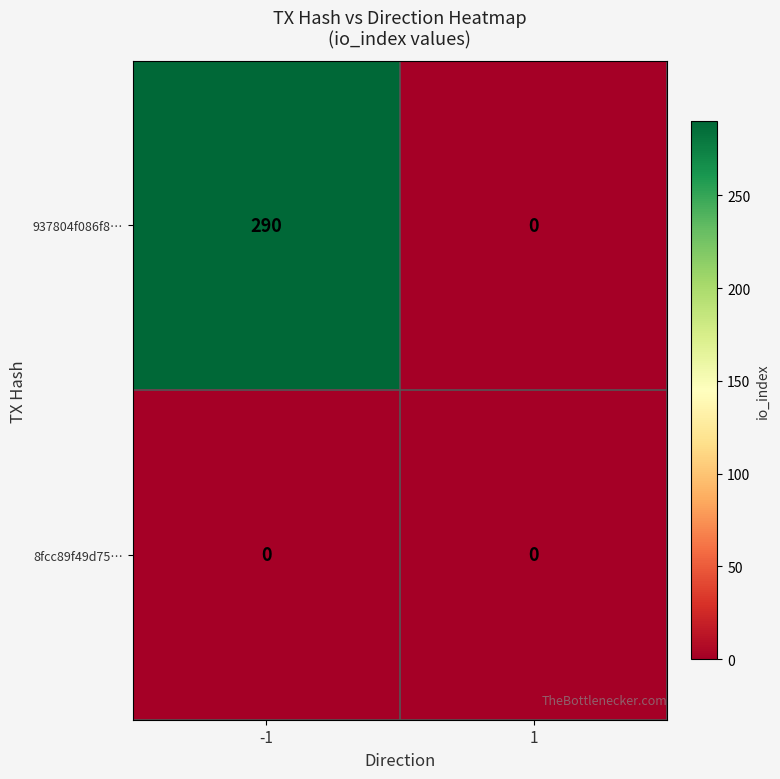

What value does the 937804f086f8… series have at -1, to the nearest 5?

290